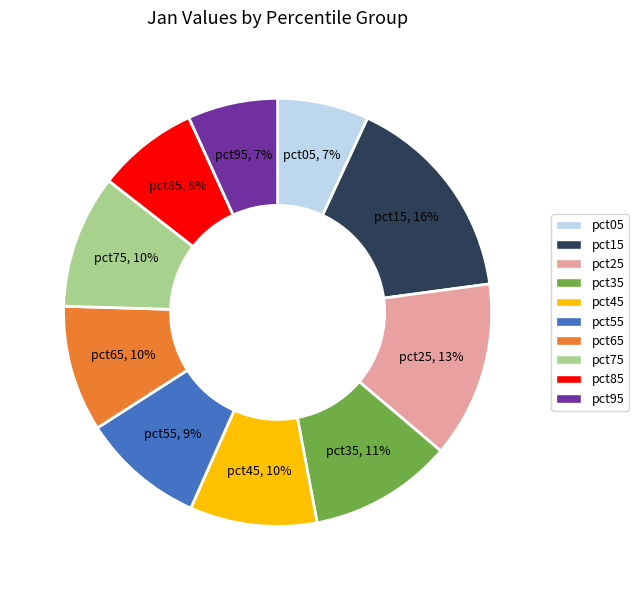

To the nearest percent, what is the average slice percentage?

10%